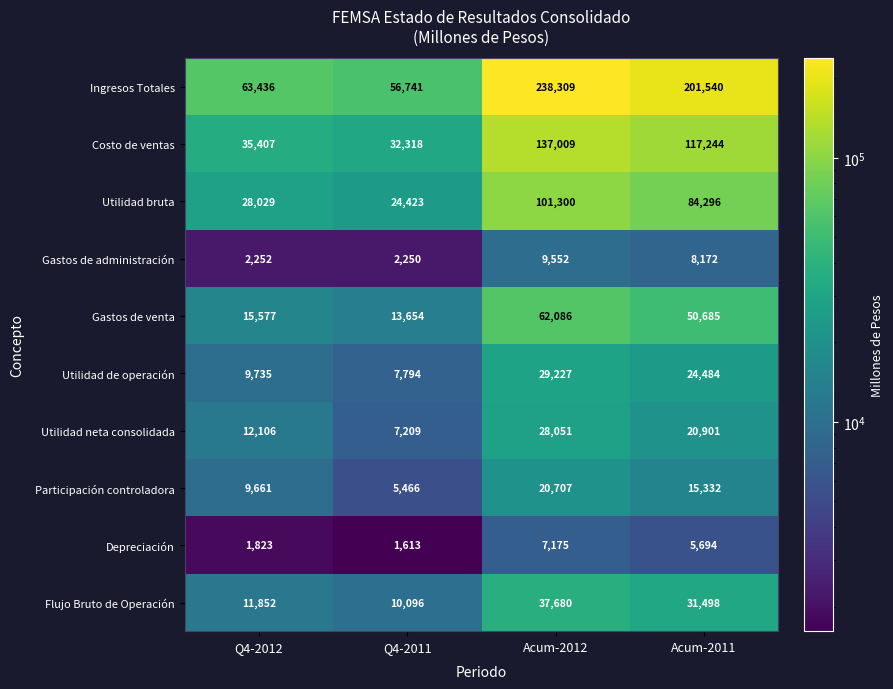

Rank the series by their maximum value, from highest to lowest.

Ingresos Totales, Costo de ventas, Utilidad bruta, Gastos de venta, Flujo Bruto de Operación, Utilidad de operación, Utilidad neta consolidada, Participación controladora, Gastos de administración, Depreciación